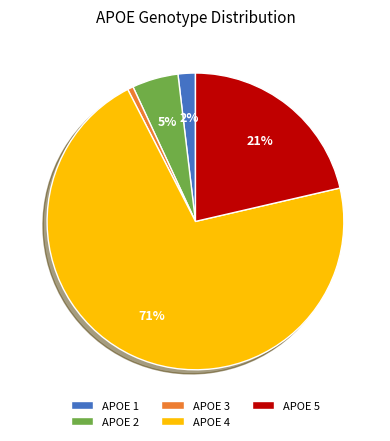

Between APOE 3 and APOE 2, which is larger?

APOE 2